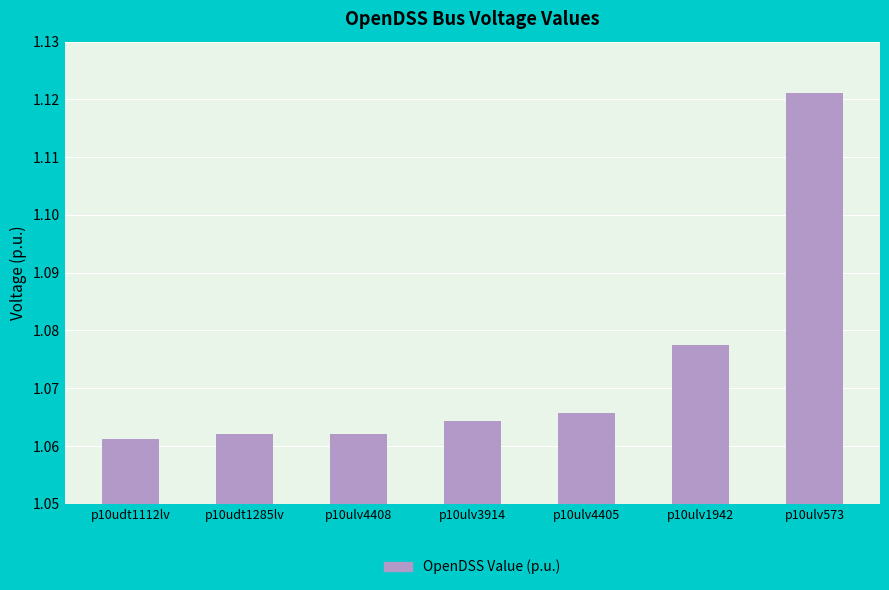

Approximately how many times larger is the value at p10ulv3914 compared to p10udt1112lv?

1.0